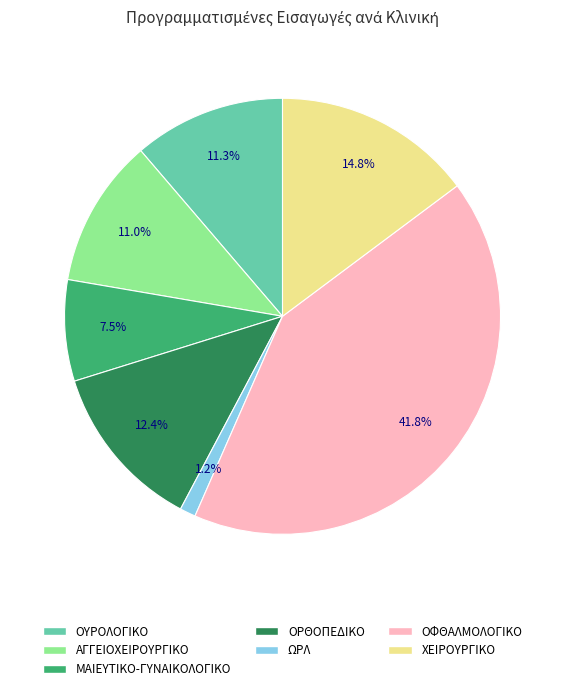

How many segments does this pie chart have?

7